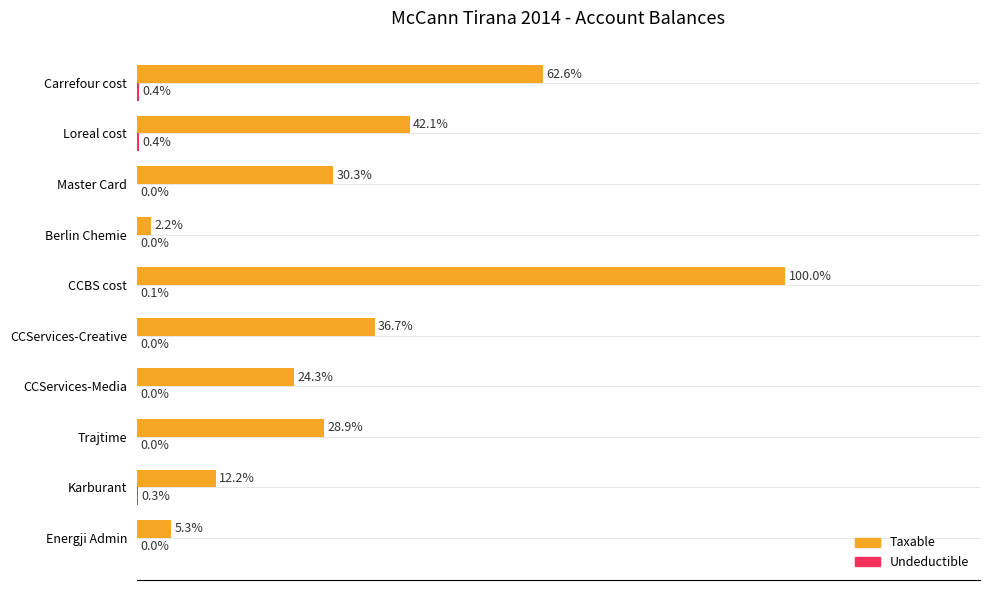

Which series has the widest spread of values?

Taxable